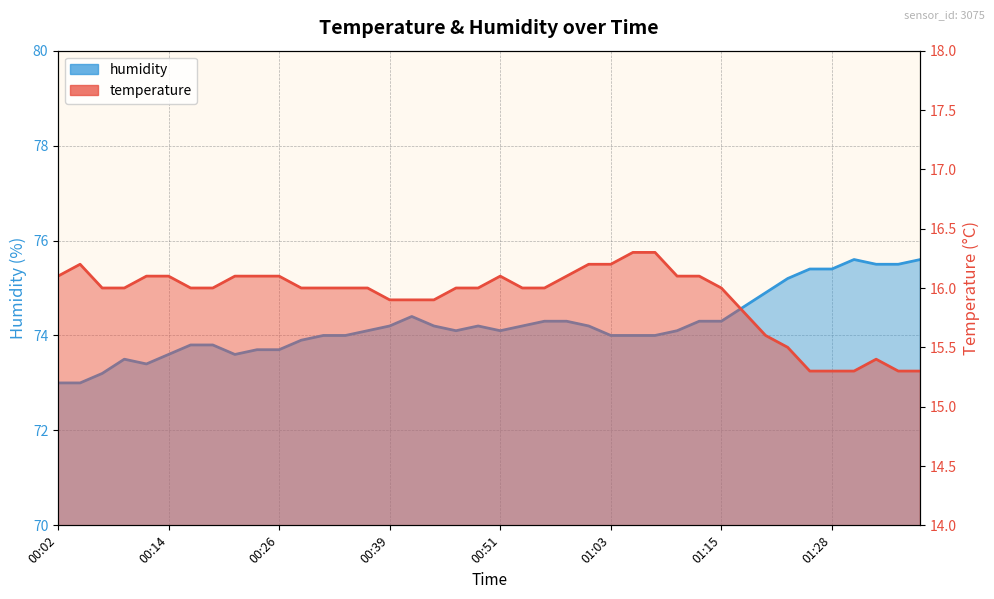

What is the difference between the maximum and minimum values in the temperature series?

1.0